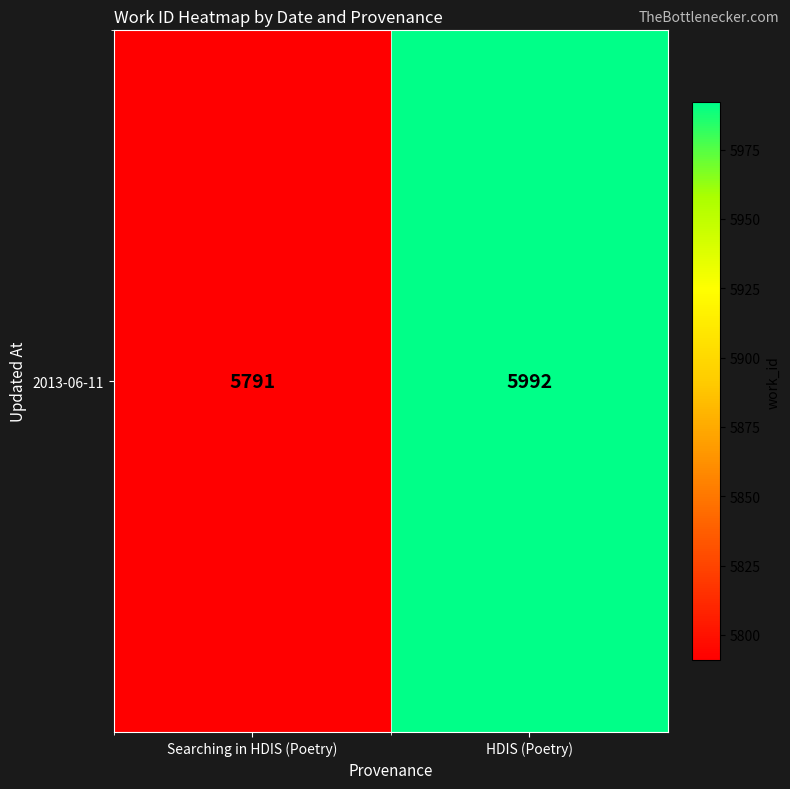

True or false: the data shows 9447 at HDIS (Poetry).

False